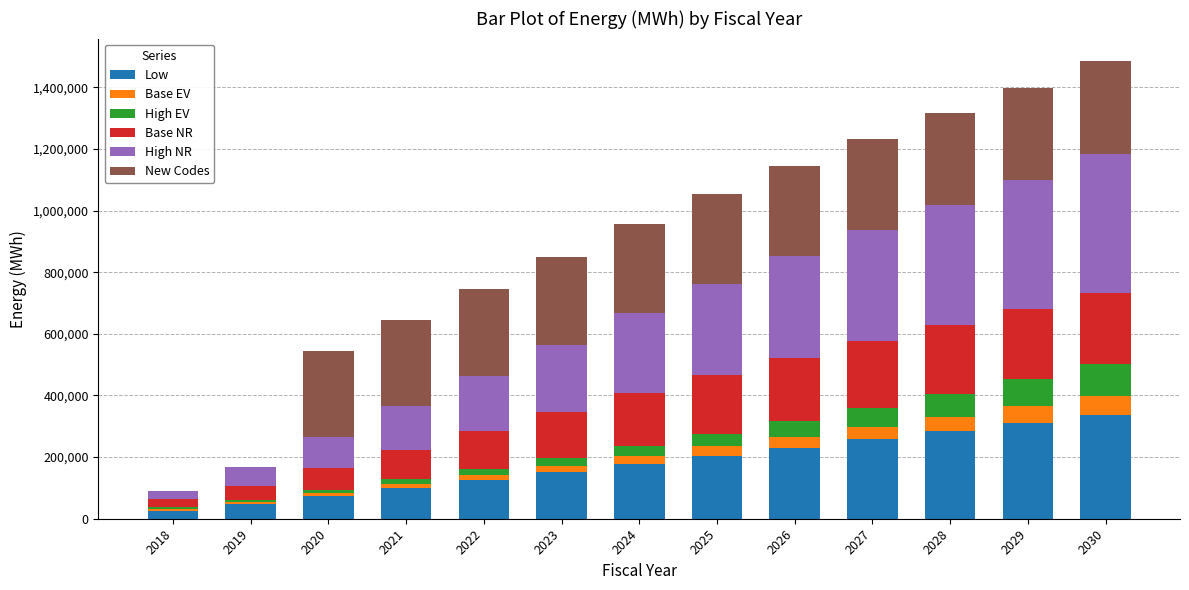

What is the total value across all series at 2029?

1399293.9